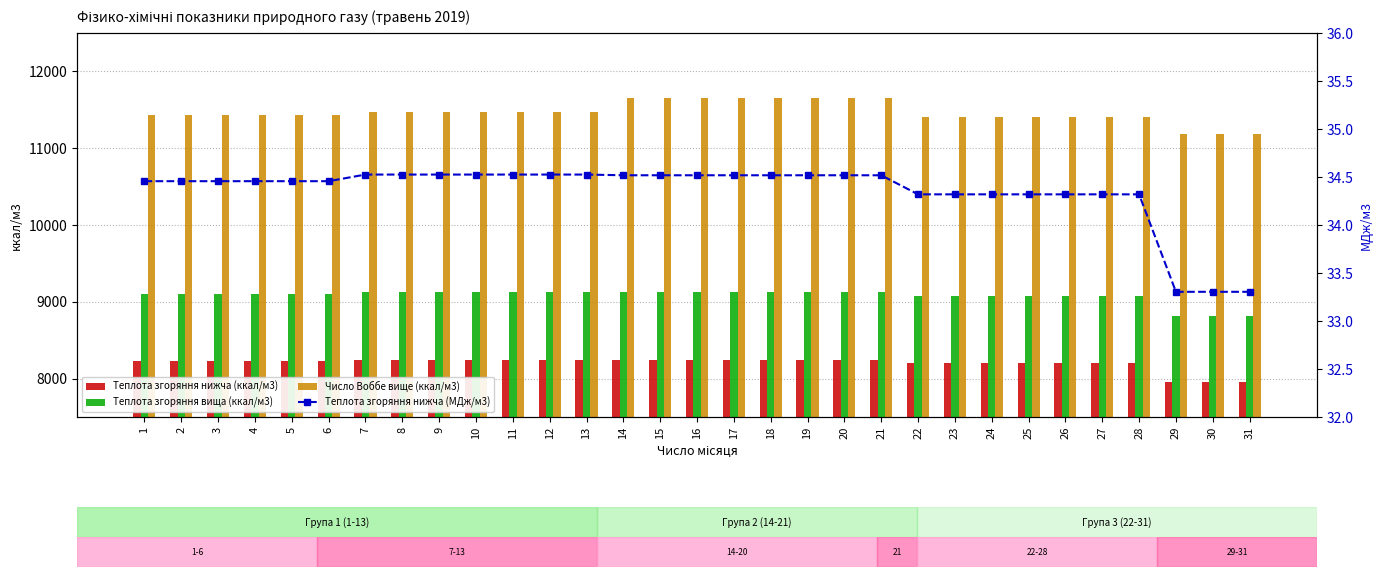

Rank the categories by Теплота згоряння нижча (ккал/м3) value from highest to lowest.

7, 8, 9, 10, 11, 12, 13, 14, 15, 16, 17, 18, 19, 20, 21, 1, 2, 3, 4, 5, 6, 22, 23, 24, 25, 26, 27, 28, 29, 30, 31